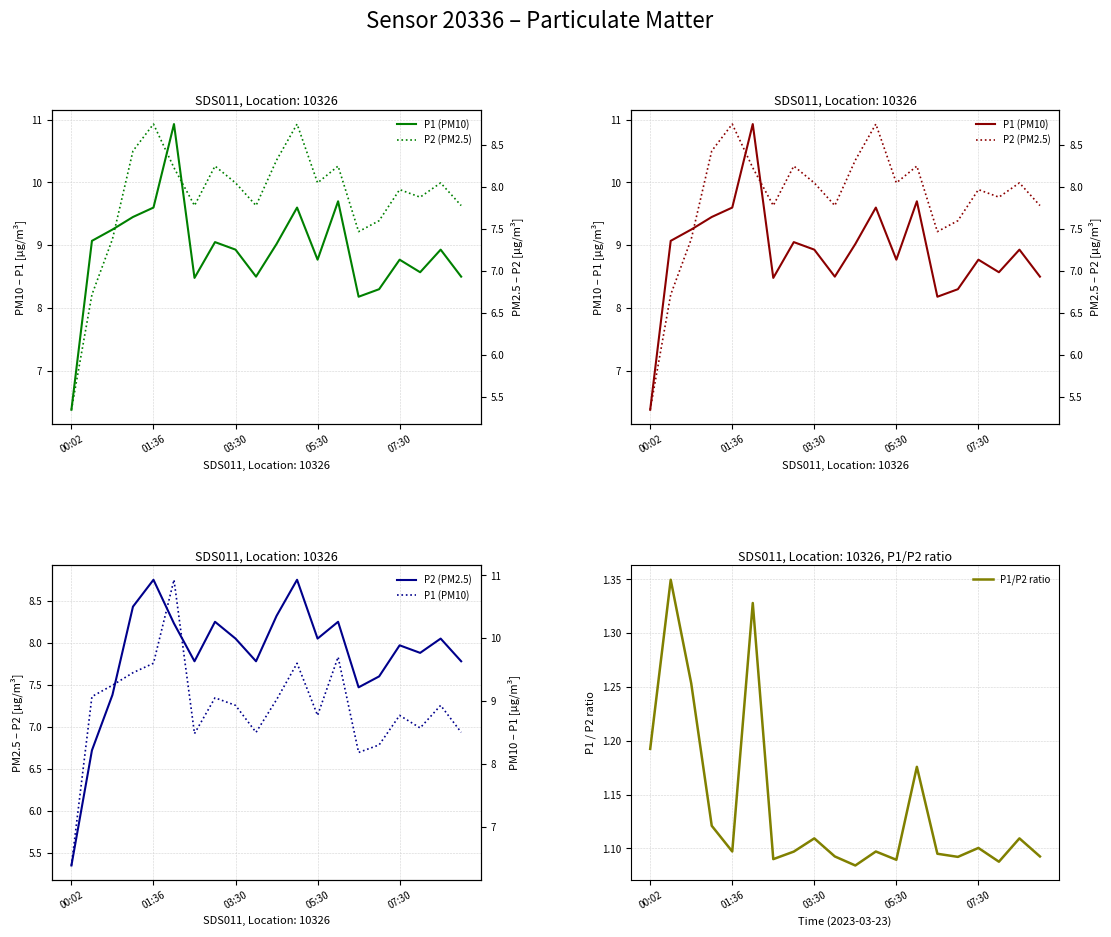

True or false: P1/P2 ratio and P1 (PM10) cross at least once.

False